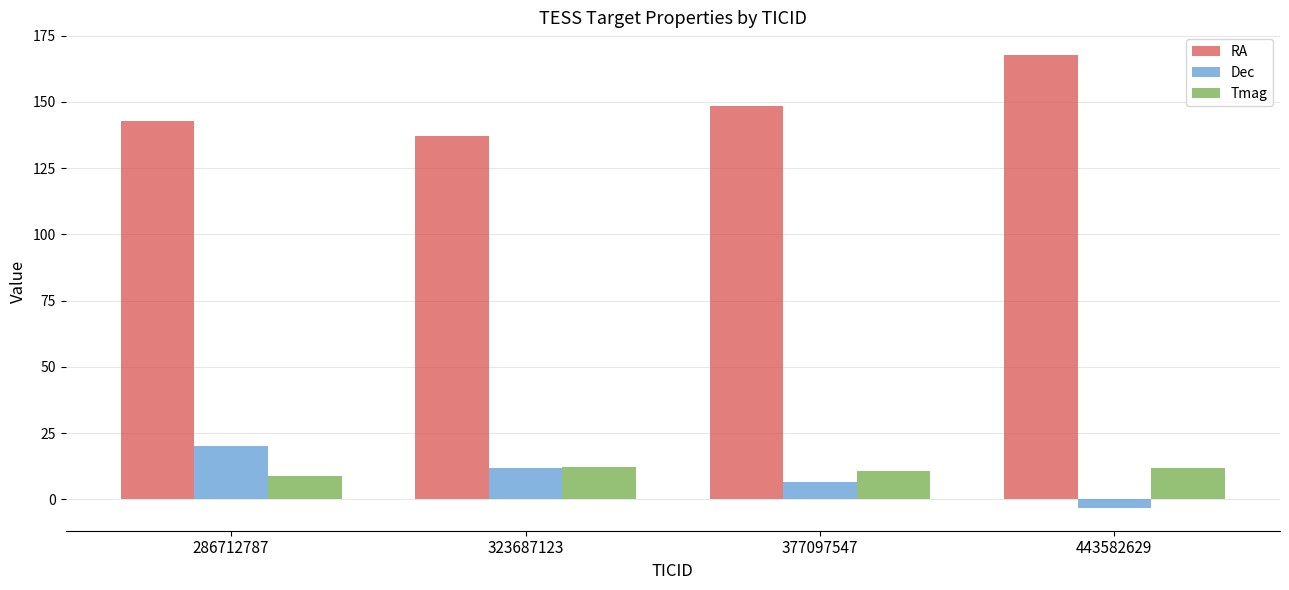

Which category has the lowest value across all series?

443582629